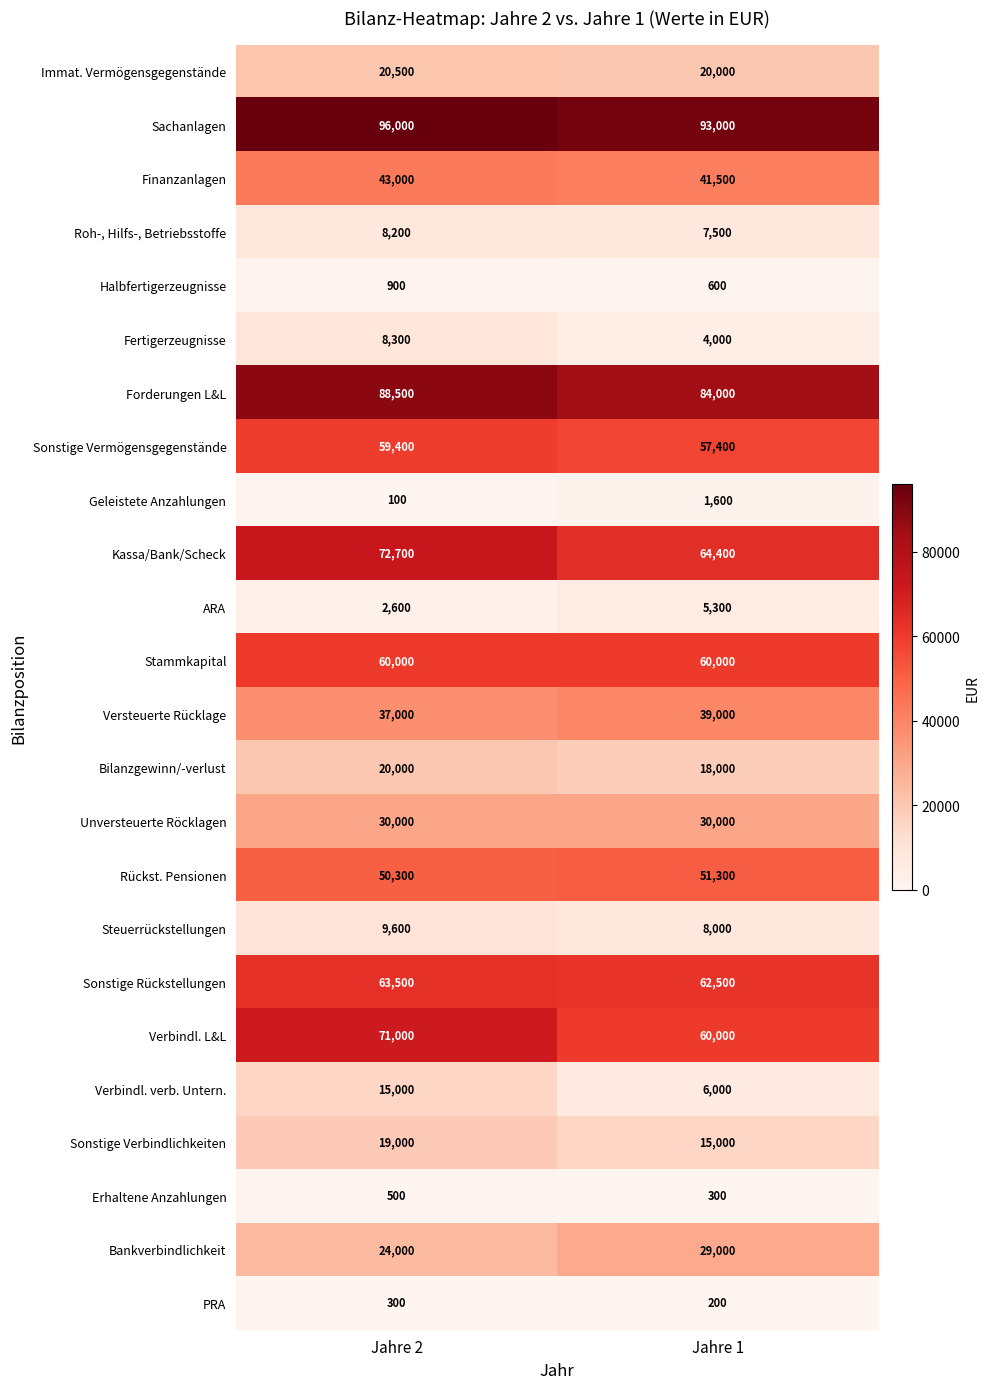

Is it true that Geleistete Anzahlungen equals 1600 at Jahre 1?

True